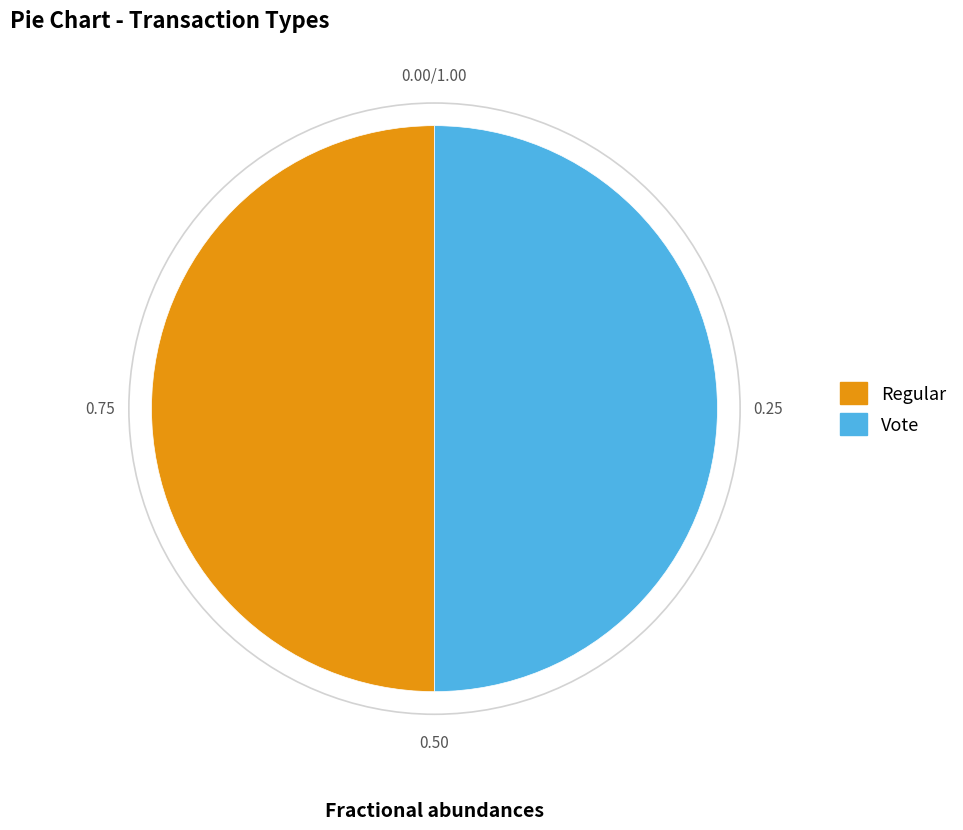

Combined, do Regular and Vote account for over 50%?

Yes